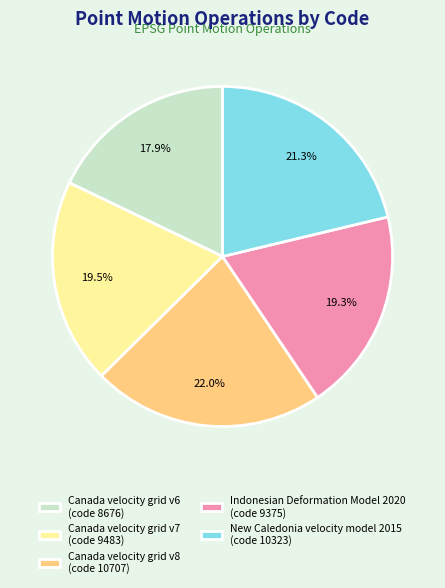

Is it true that Canada velocity grid v6 is 23% of the pie?

False